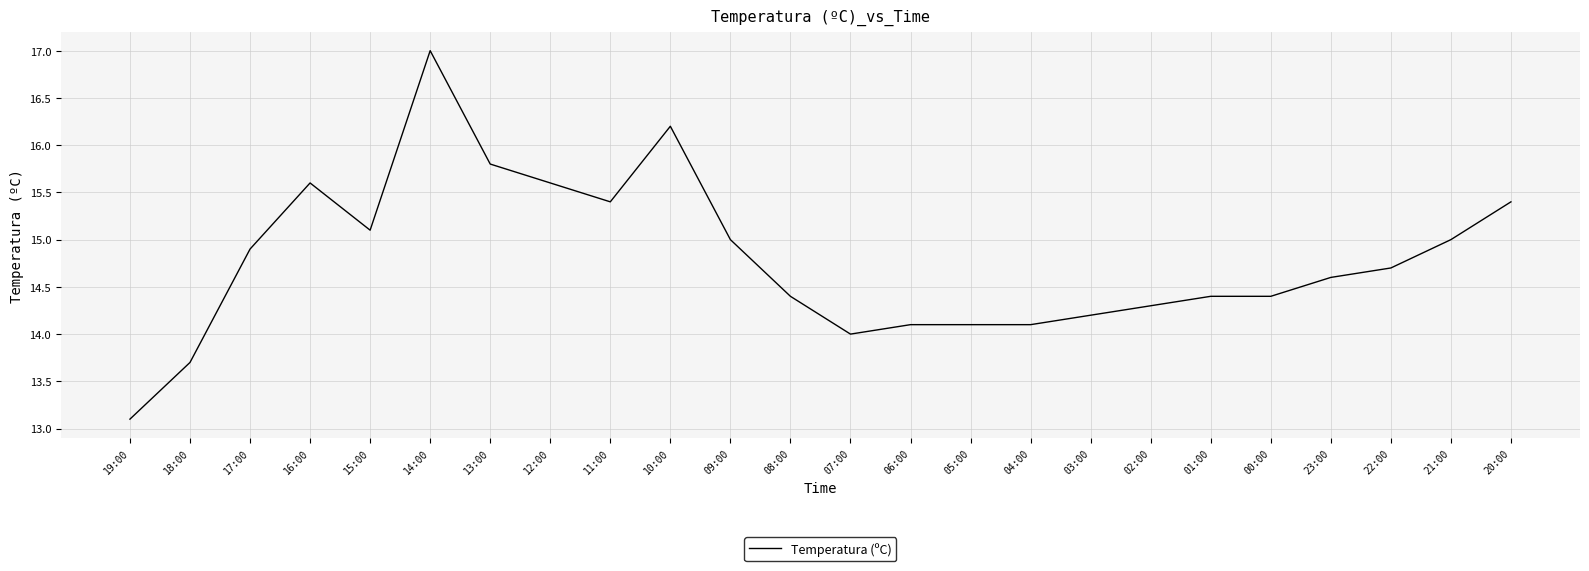

What value does the data have at 13:00?

15.8